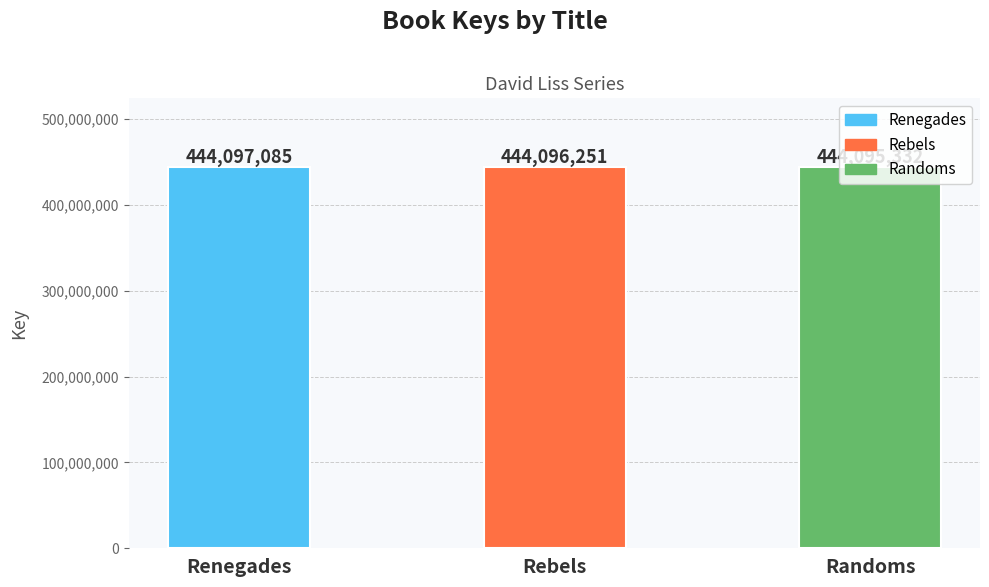

Rank the categories by value from highest to lowest.

Renegades, Rebels, Randoms